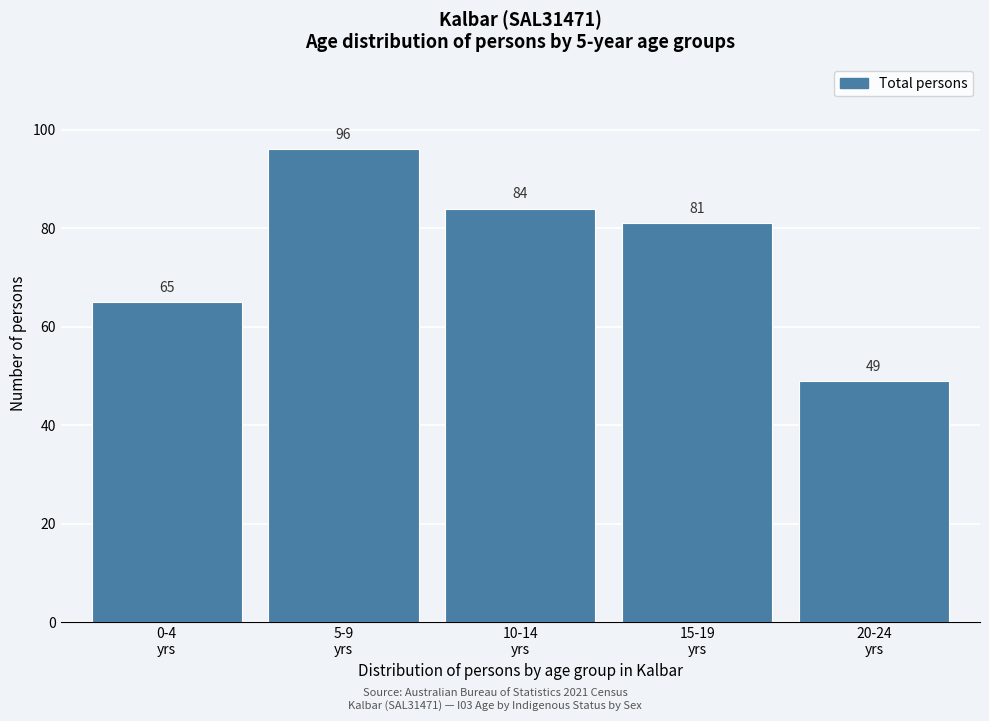

Reading left to right, extract all data points from this chart.

65	96	84	81	49